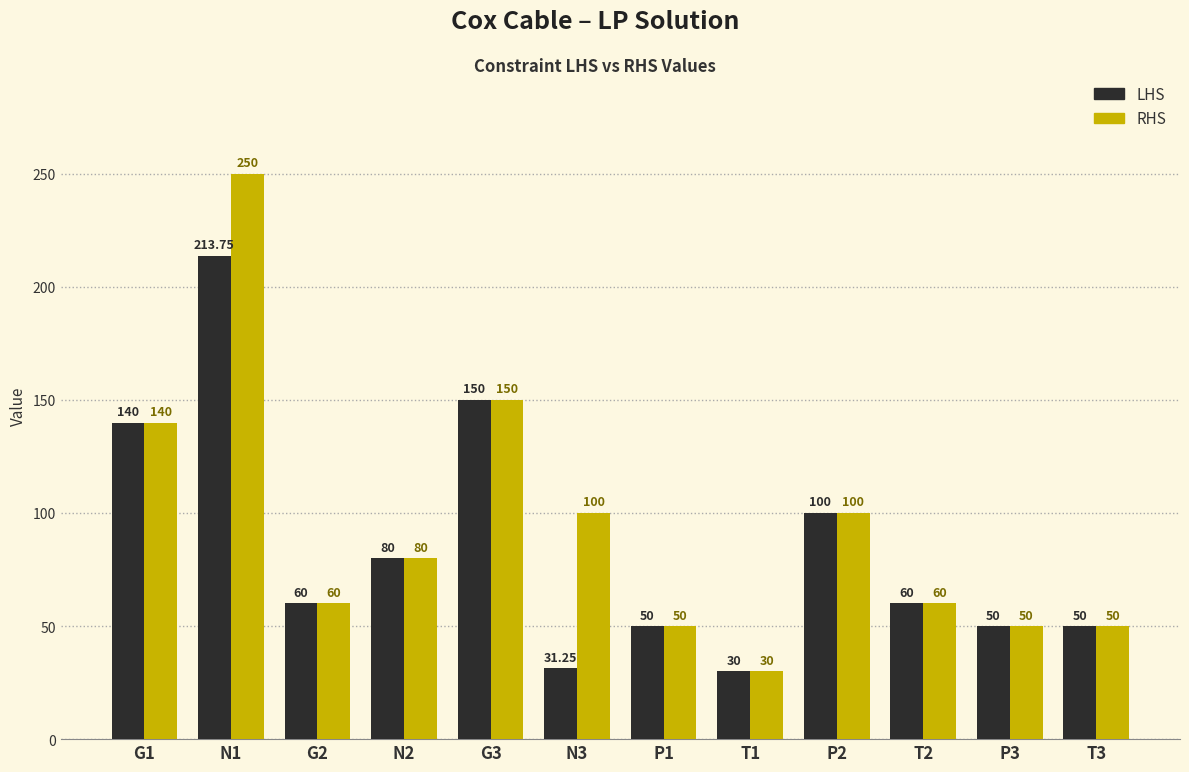

What is the total value across all series at P2?

200.0